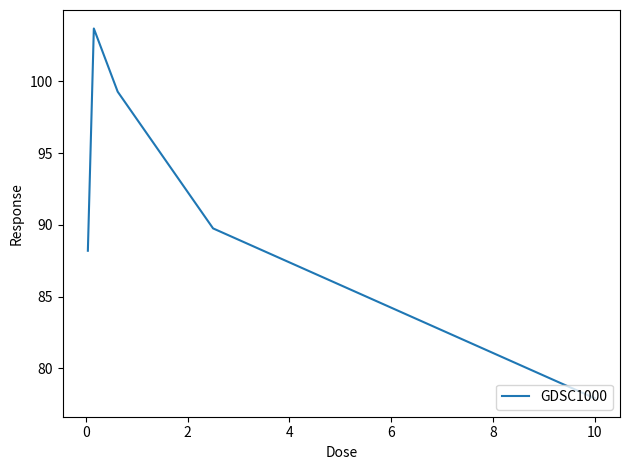

What is the average value?

91.8